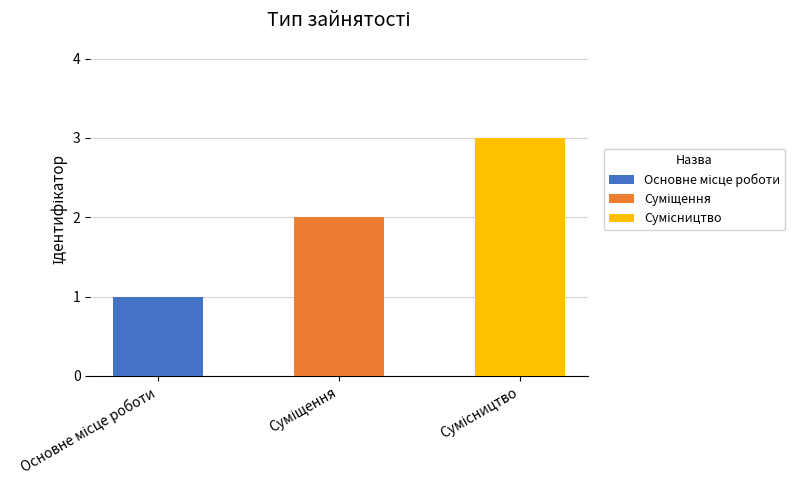

How many data points does each series have?

3